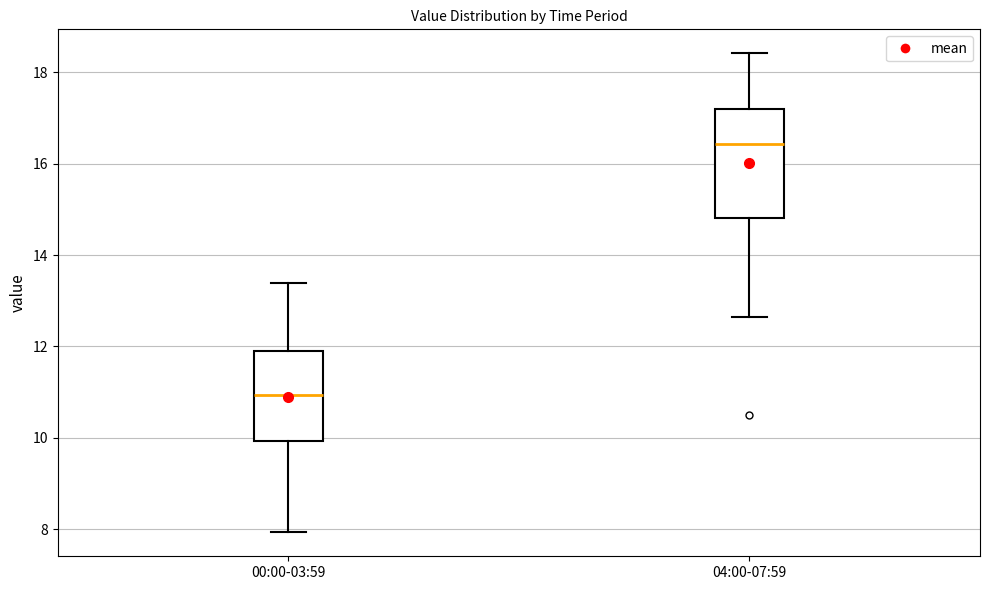

Reading left to right, read every box against the y-axis: the position of its median line, the range the box covers, and the ends of its whiskers. The values are not printed on the chart, so give them approximately, as read against the axis.

00:00-03:59: median 11.0, box 10.0 to 12.0, whiskers 8.0 to 13.4
04:00-07:59: median 16.4, box 14.8 to 17.2, whiskers 12.6 to 18.4